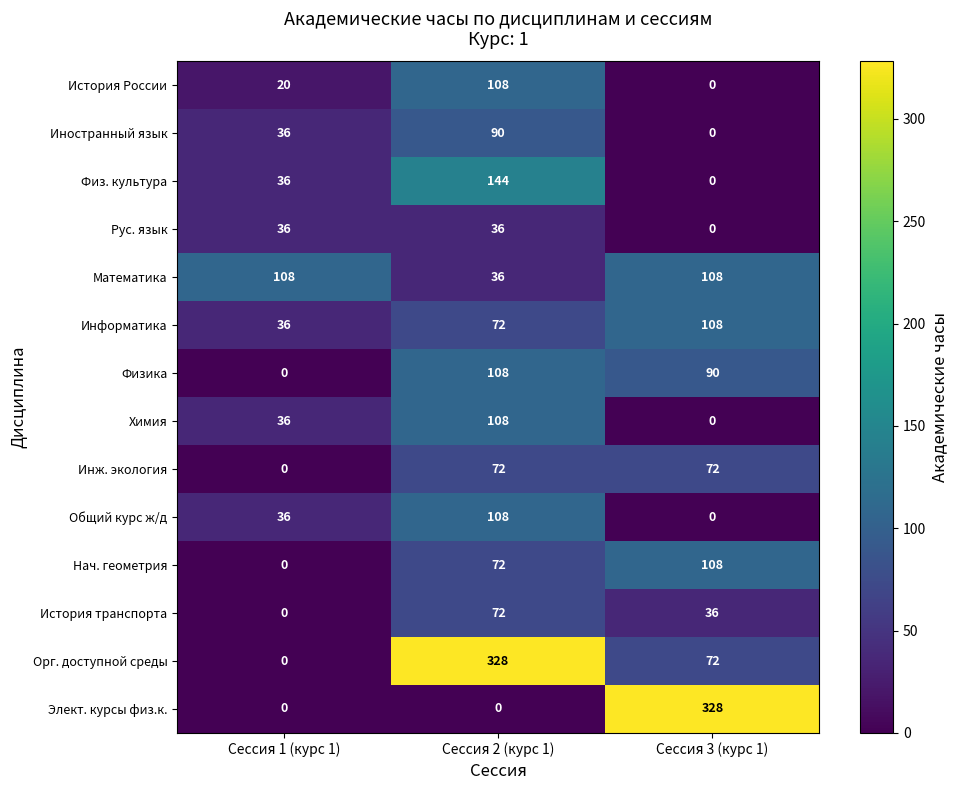

What is the difference between the highest and lowest values at Сессия 1 (курс 1)?

108